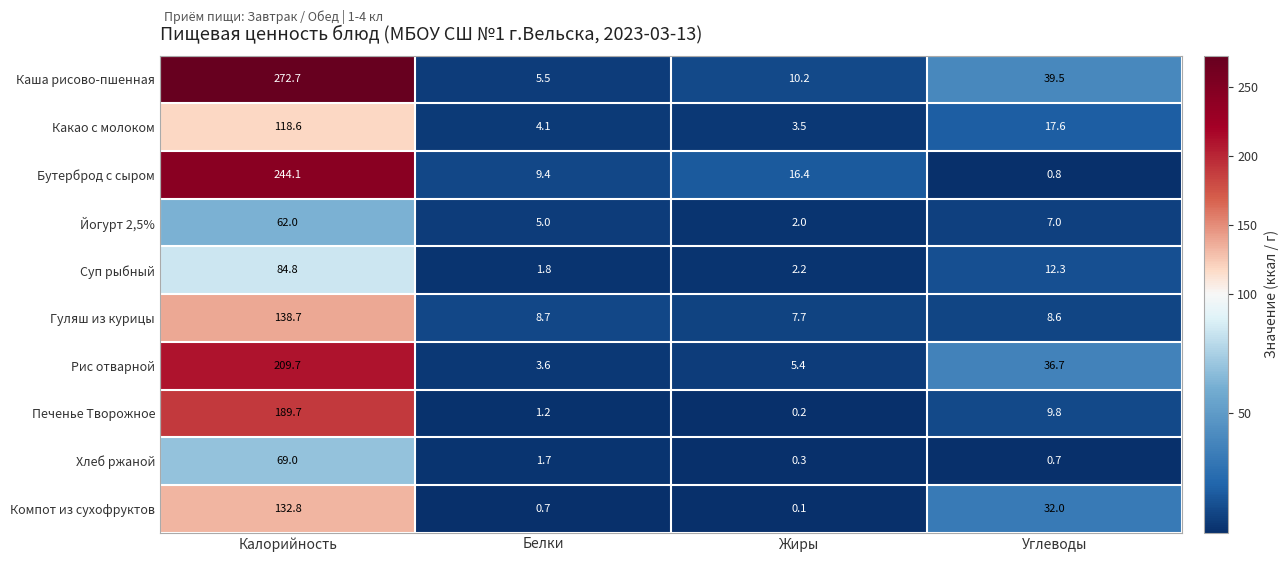

Which label corresponds to the largest value in the chart?

Калорийность